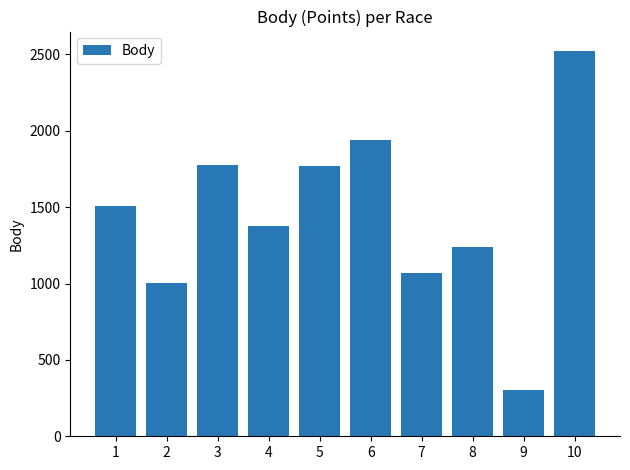

What is the maximum value shown in the chart?

2524